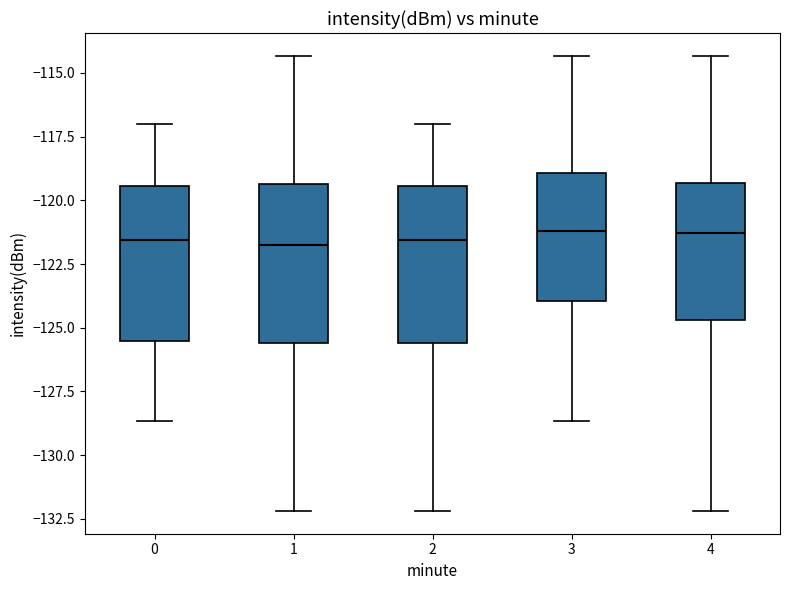

Reading left to right, read every box against the y-axis: the position of its median line, the range the box covers, and the ends of its whiskers. The values are not printed on the chart, so give them approximately, as read against the axis.

0: median -121.5, box -125.5 to -119.5, whiskers -128.5 to -117.0
1: median -121.5, box -125.5 to -119.5, whiskers -132.0 to -114.5
2: median -121.5, box -125.5 to -119.5, whiskers -132.0 to -117.0
3: median -121.0, box -124.0 to -119.0, whiskers -128.5 to -114.5
4: median -121.5, box -124.5 to -119.5, whiskers -132.0 to -114.5